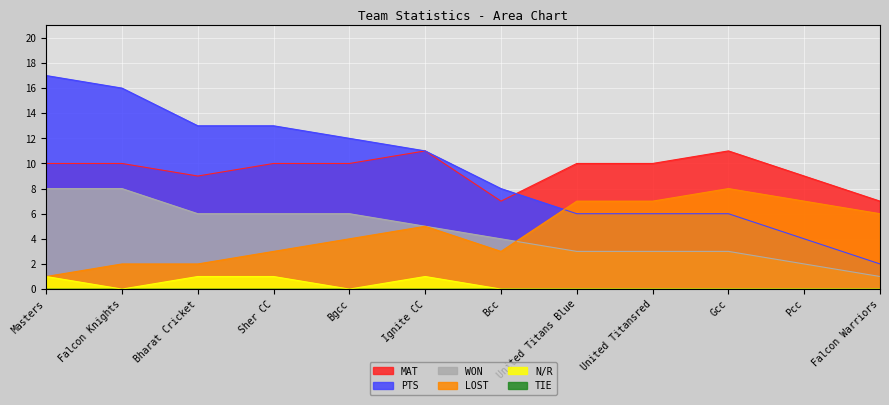

What is the difference between the maximum and minimum values in the MAT series?

4